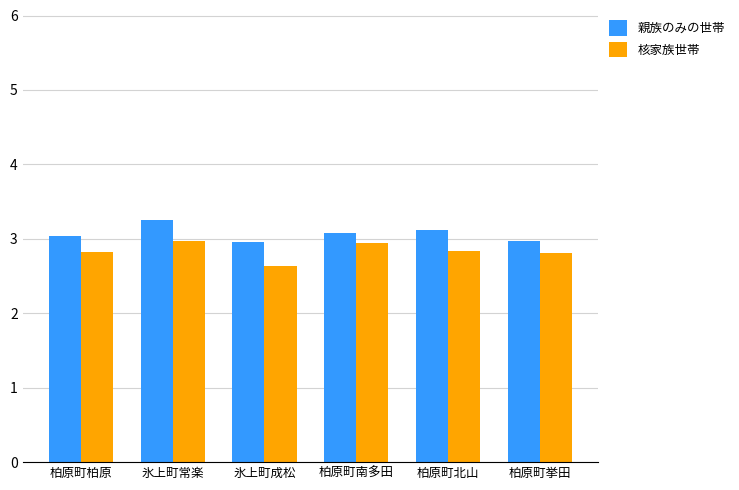

True or false: 核家族世帯 has a value of 1.2 at 柏原町挙田.

False